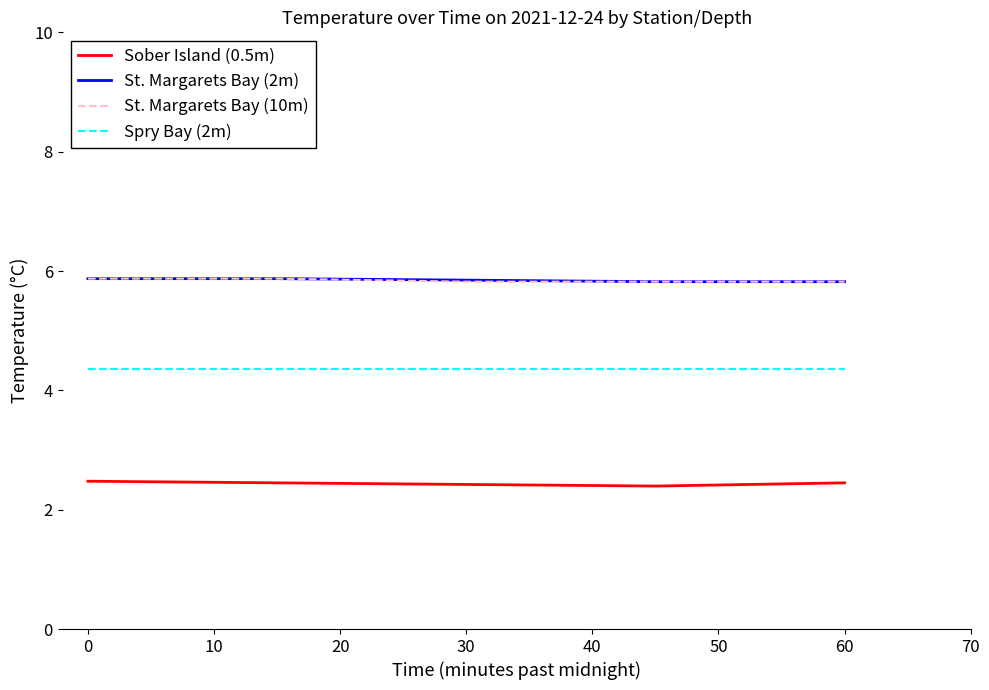

True or false: St. Margarets Bay (10m) and Sober Island (0.5m) intersect in this chart.

False